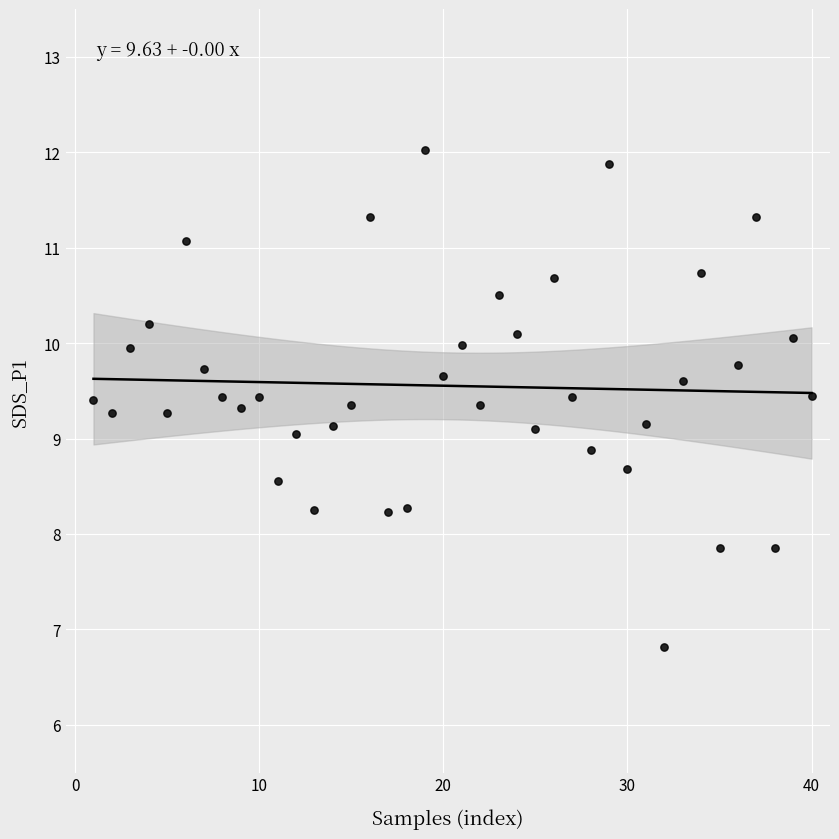

What is the range of X values (max minus min)?

39.0